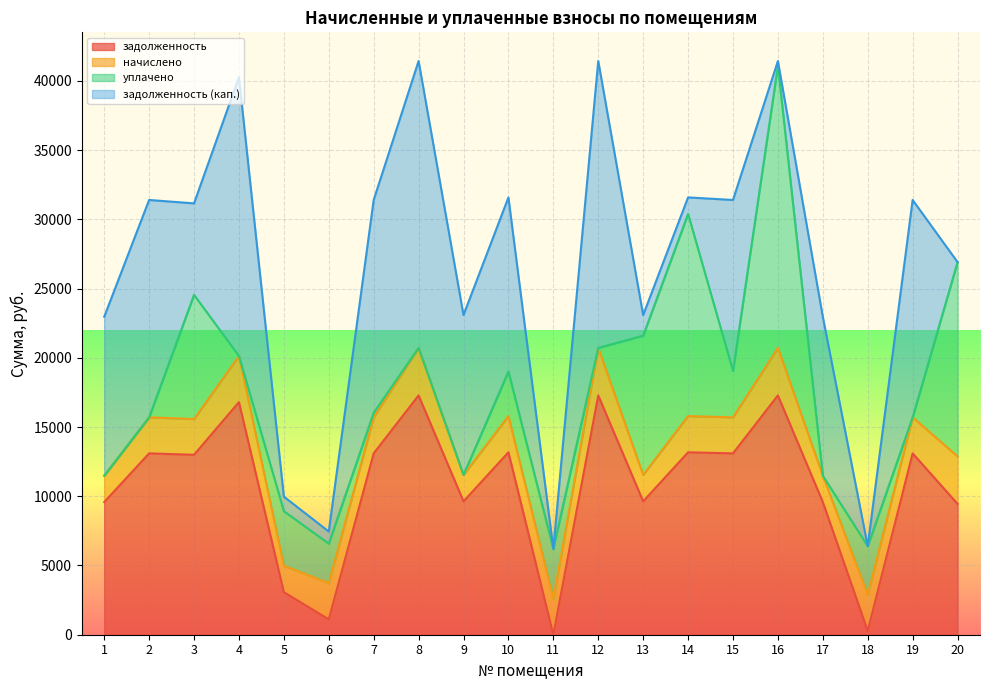

Which has a higher value, 16 or 18?

16